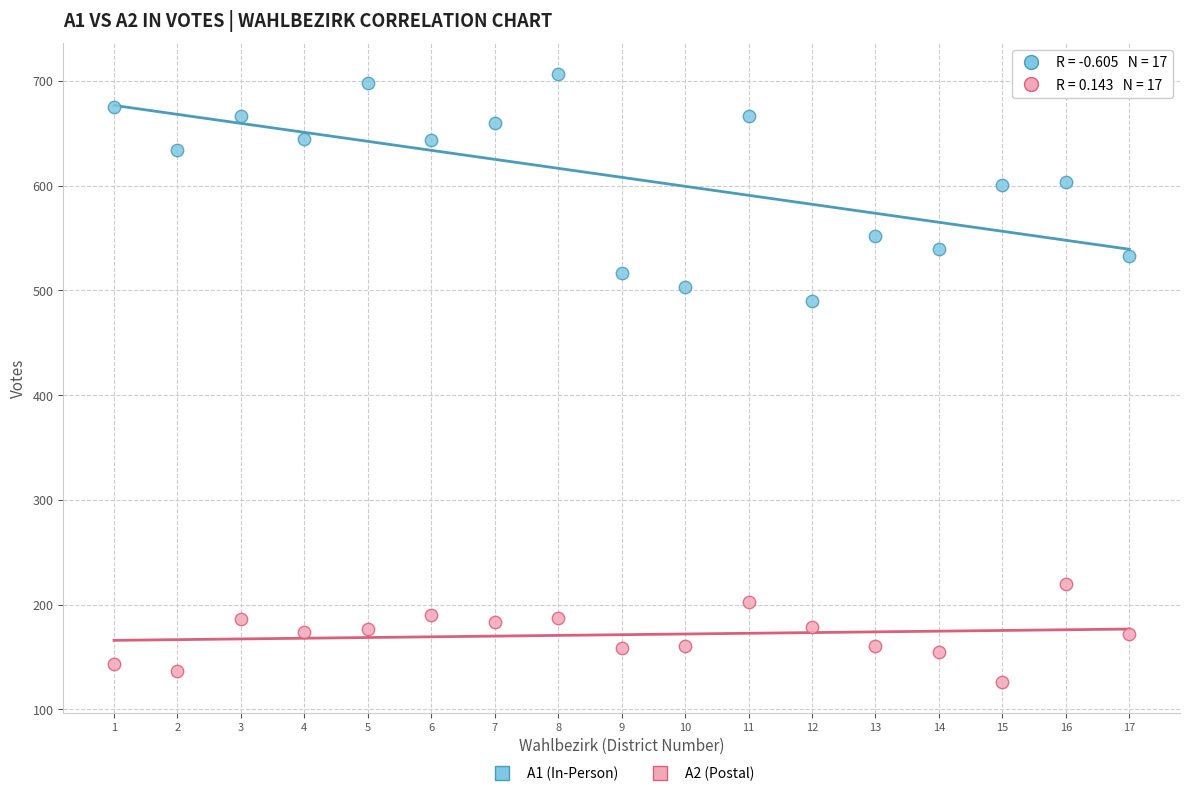

Which series has the widest spread of Y values?

A1 (In-Person)